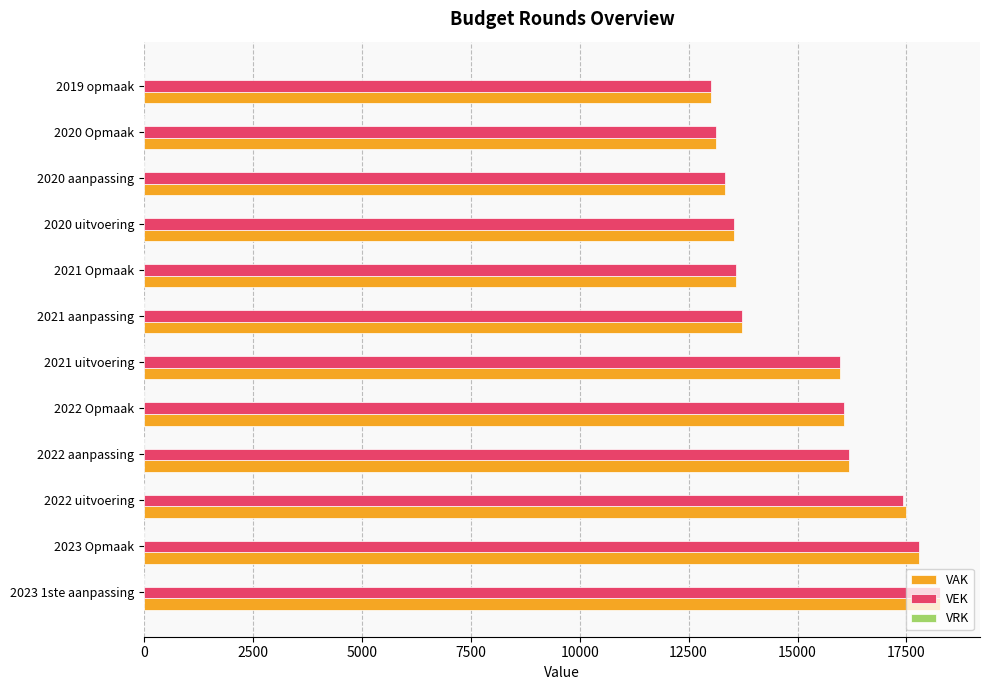

What is the total value across all series at 2020 aanpassing?

26660